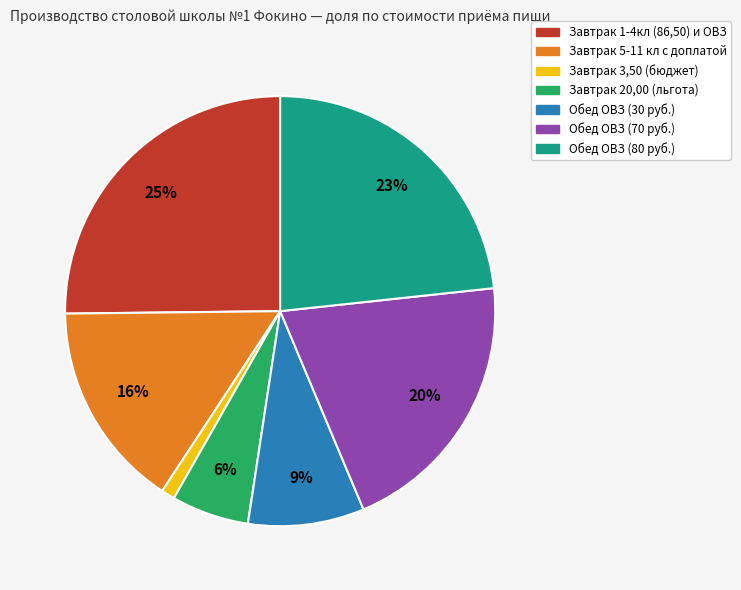

True or false: Завтрак 5-11 кл с доплатой accounts for 2% of the total.

False